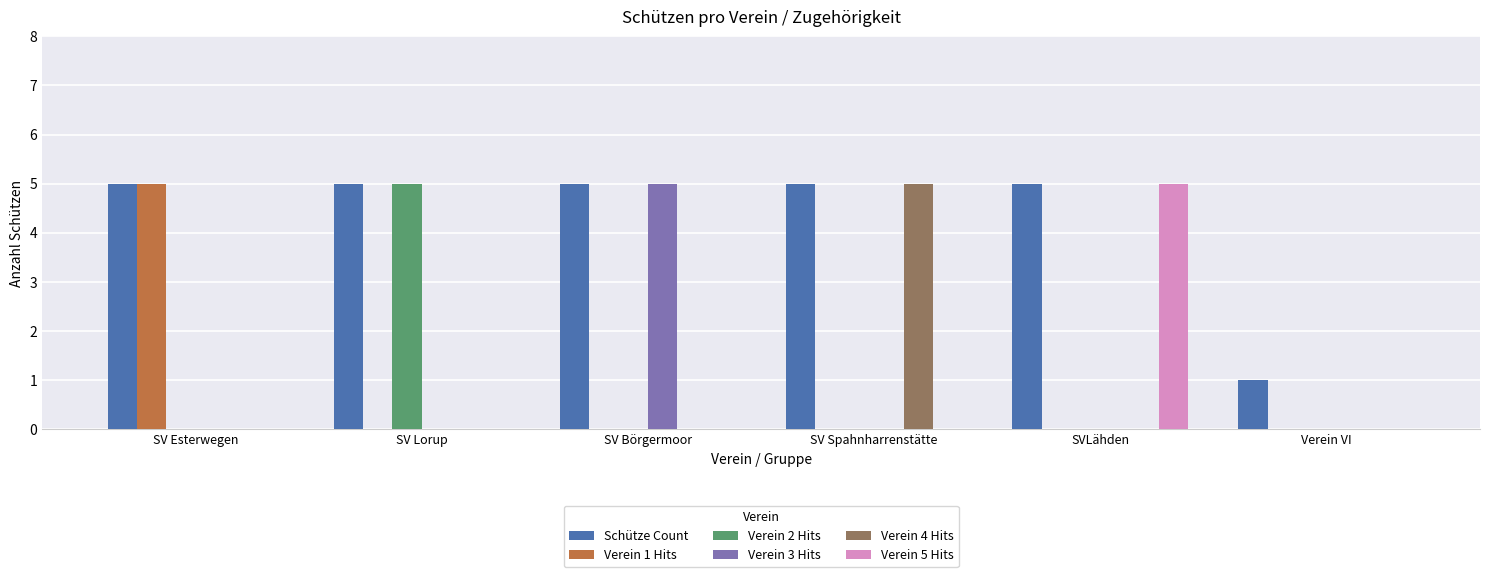

Reading right to left, extract all data points from this chart.

Schütze Count: Verein VI=1	SVLähden=5	SV Spahnharrenstätte=5	SV Börgermoor=5	SV Lorup=5	SV Esterwegen=5
Verein 1 Hits: Verein VI=0	SVLähden=0	SV Spahnharrenstätte=0	SV Börgermoor=0	SV Lorup=0	SV Esterwegen=5
Verein 2 Hits: Verein VI=0	SVLähden=0	SV Spahnharrenstätte=0	SV Börgermoor=0	SV Lorup=5	SV Esterwegen=0
Verein 3 Hits: Verein VI=0	SVLähden=0	SV Spahnharrenstätte=0	SV Börgermoor=5	SV Lorup=0	SV Esterwegen=0
Verein 4 Hits: Verein VI=0	SVLähden=0	SV Spahnharrenstätte=5	SV Börgermoor=0	SV Lorup=0	SV Esterwegen=0
Verein 5 Hits: Verein VI=0	SVLähden=5	SV Spahnharrenstätte=0	SV Börgermoor=0	SV Lorup=0	SV Esterwegen=0